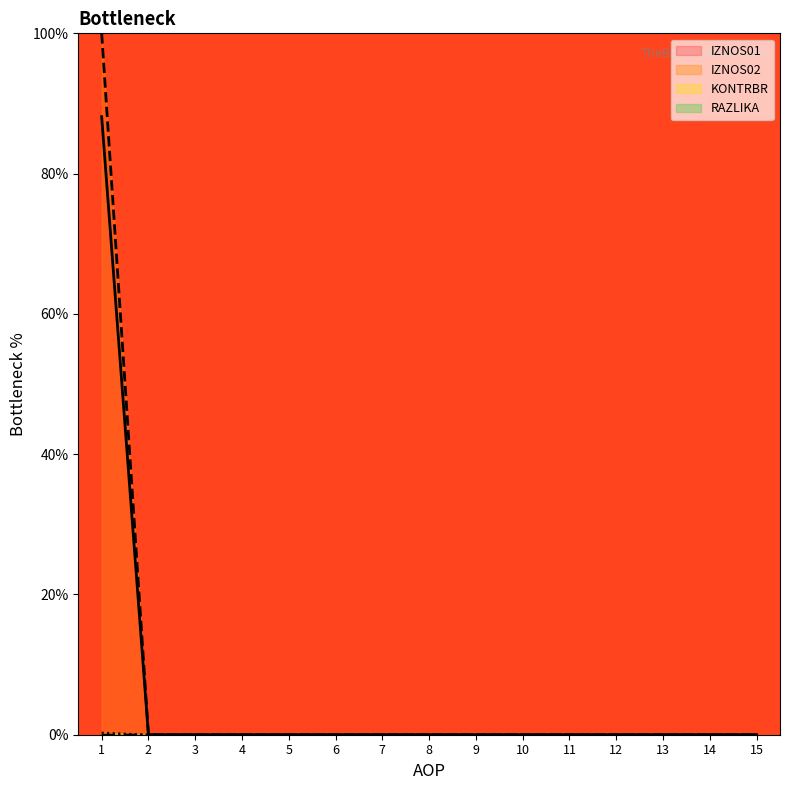

How many lines are shown in the chart?

4